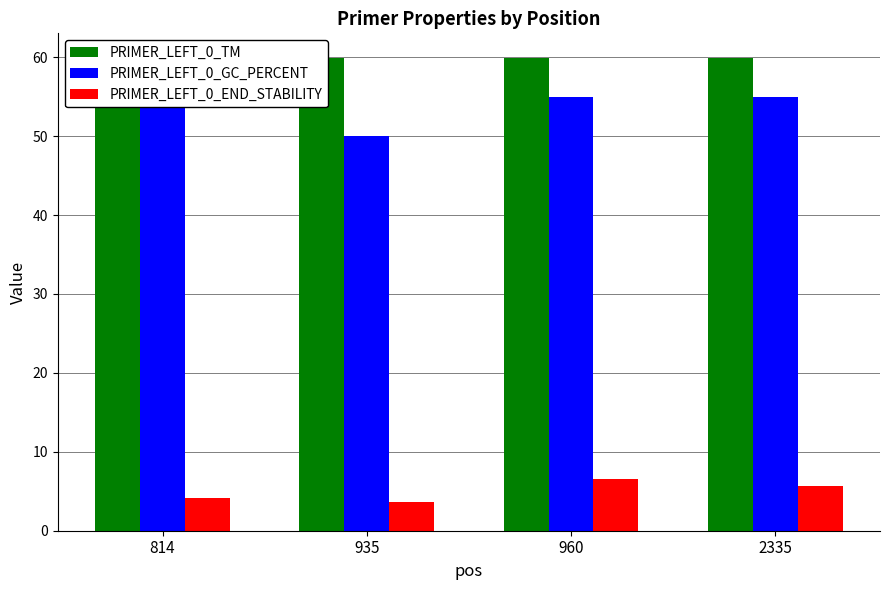

Is the value of PRIMER_LEFT_0_TM at 814 greater than the value of PRIMER_LEFT_0_END_STABILITY at 2335?

Yes